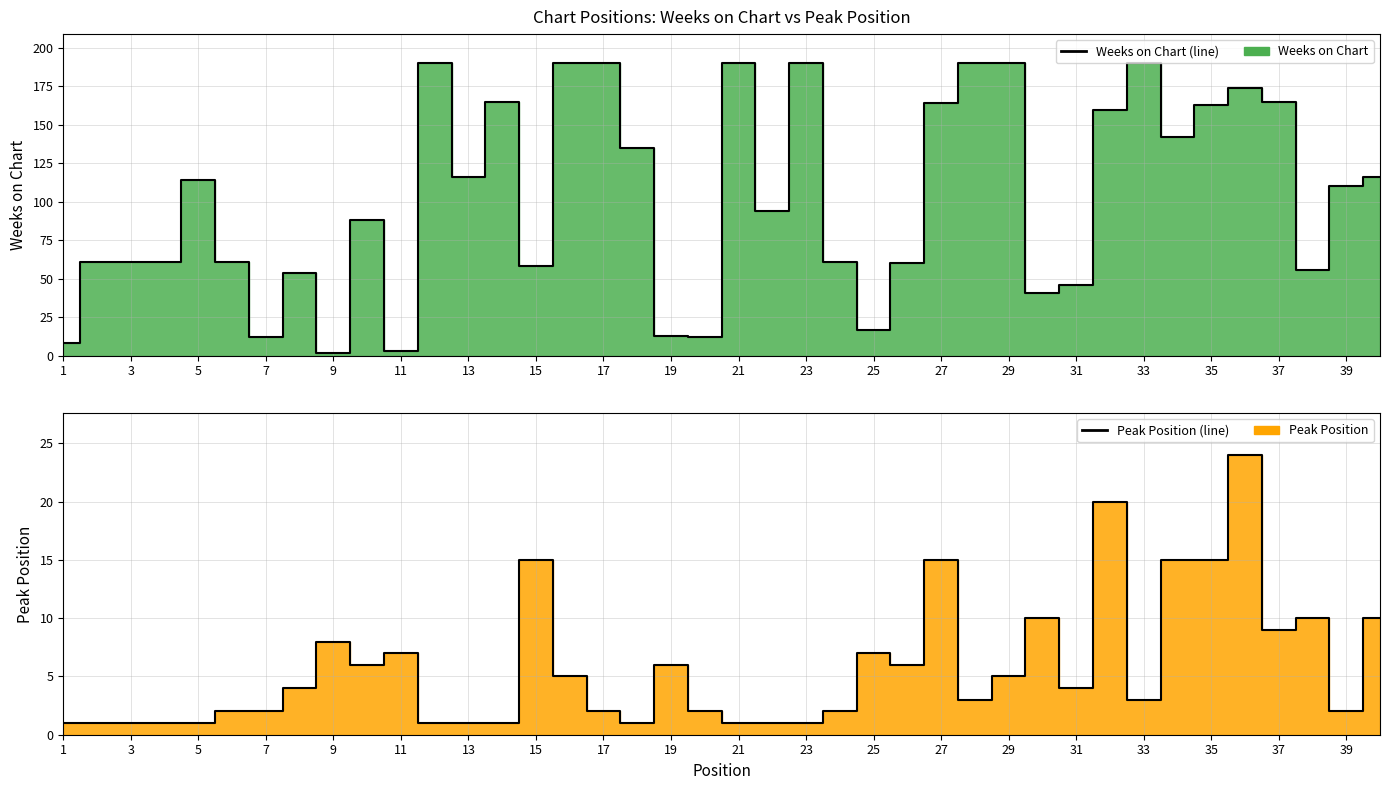

How many data points does each series have?

40